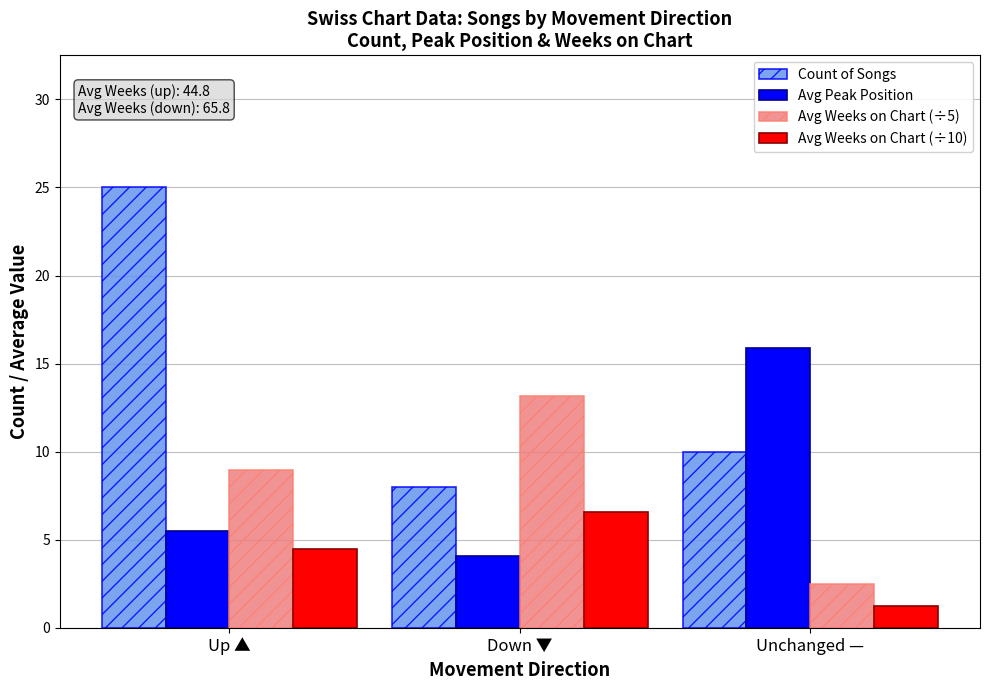

Reading left to right, what are all the values shown in this chart?

Count of Songs: Up ▲=25.0	Down ▼=8.0	Unchanged —=10.0
Avg Peak Position: Up ▲=5.5	Down ▼=4.1	Unchanged —=15.9
Avg Weeks on Chart (÷5): Up ▲=9.0	Down ▼=13.2	Unchanged —=2.5
Avg Weeks on Chart (÷10): Up ▲=4.5	Down ▼=6.6	Unchanged —=1.2